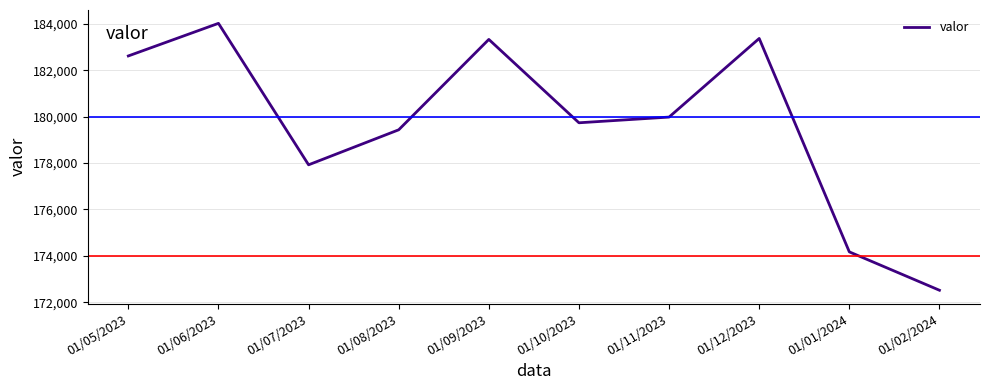

What is the maximum value shown in the chart?

184028